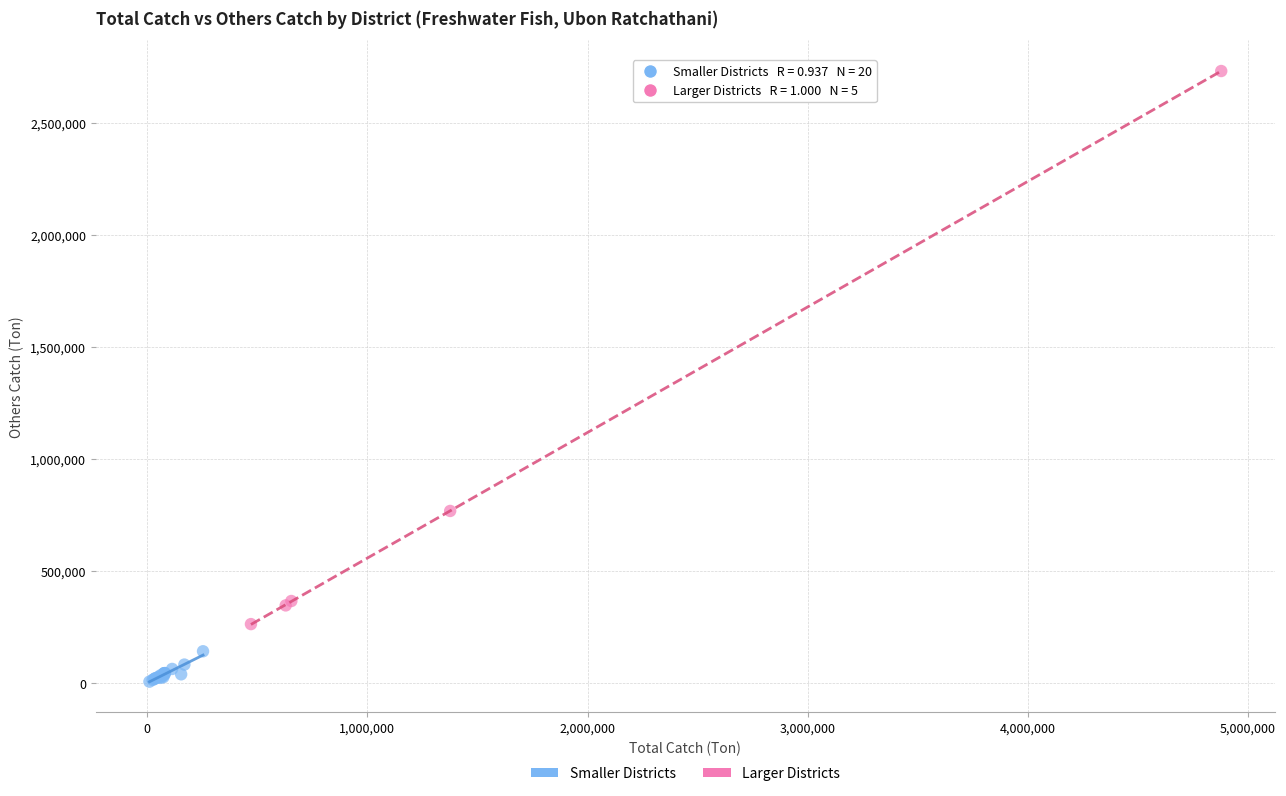

Which series has the largest Y range (max minus min)?

Larger Districts